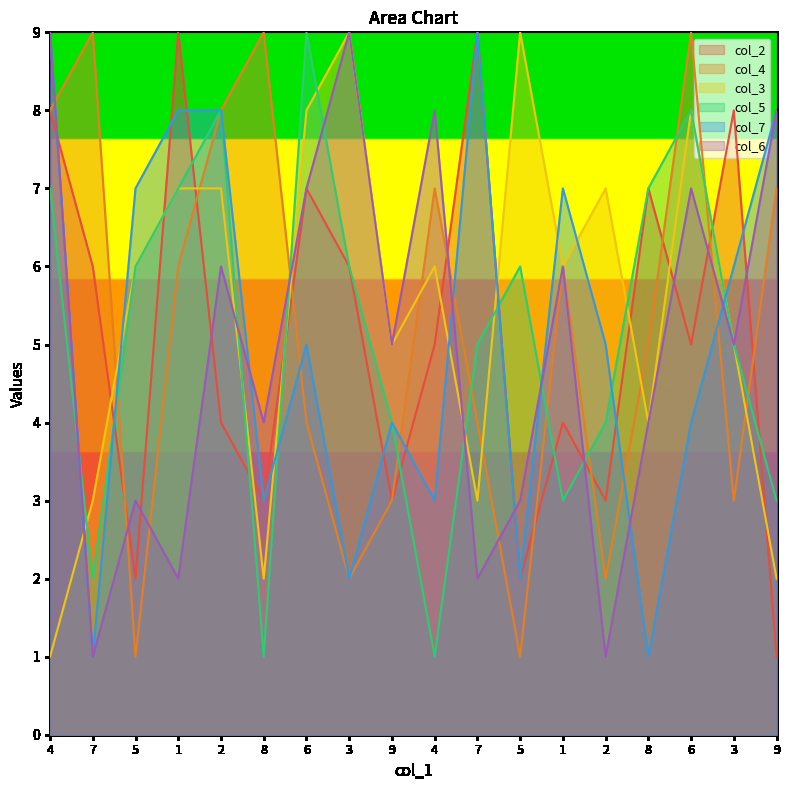

In col_5, how many points are higher than both neighbors (excluding endpoints)?

4